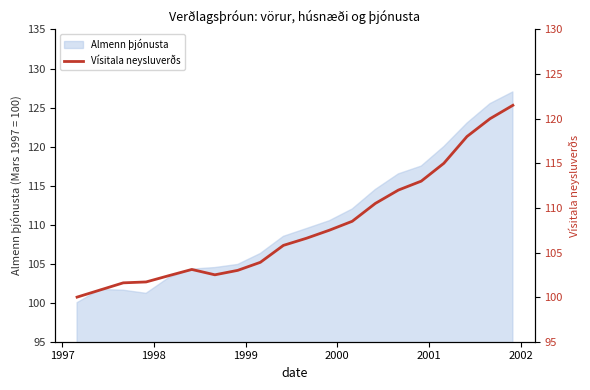

What is the minimum value for Almenn þjónusta?

100.0